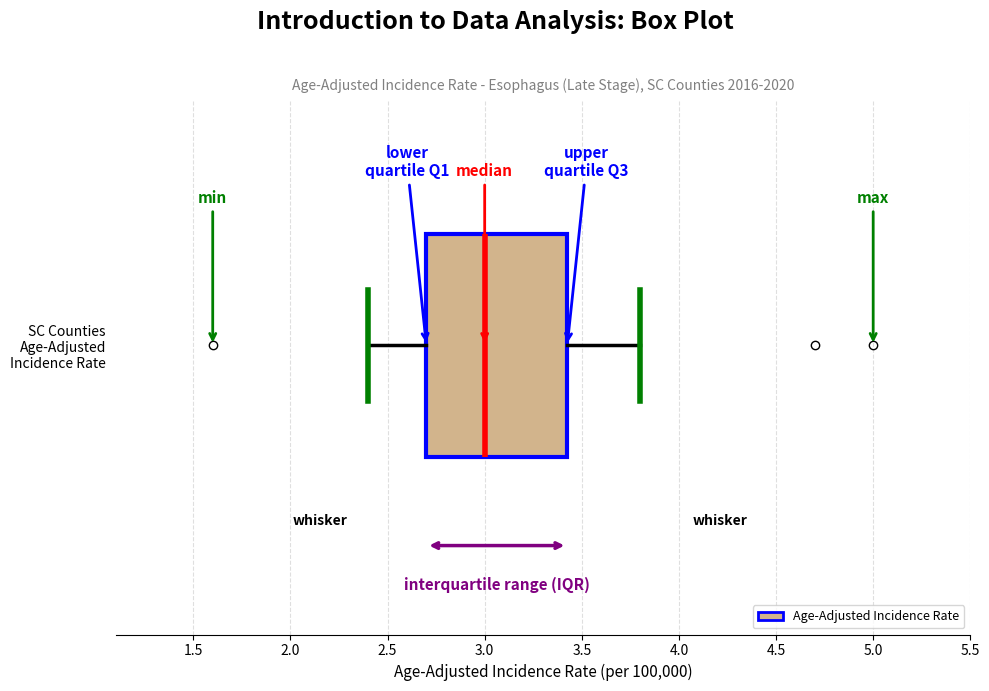

Transcribe this box plot: give where the median line is, the range the box spans, and where the two whiskers end, as read against the x-axis. The values are not printed on the chart, so give them approximately, as read against the axis.

median 3.00, box 2.70 to 3.45, whiskers 2.40 to 3.80